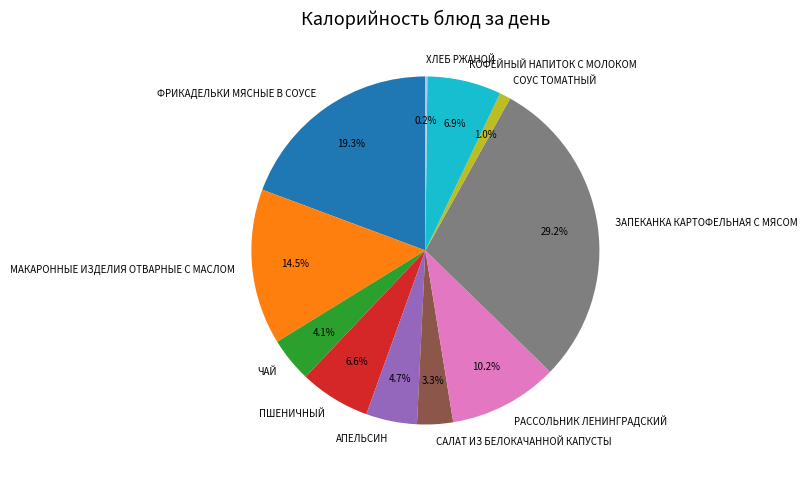

Does ПШЕНИЧНЫЙ represent more than half of the total?

No